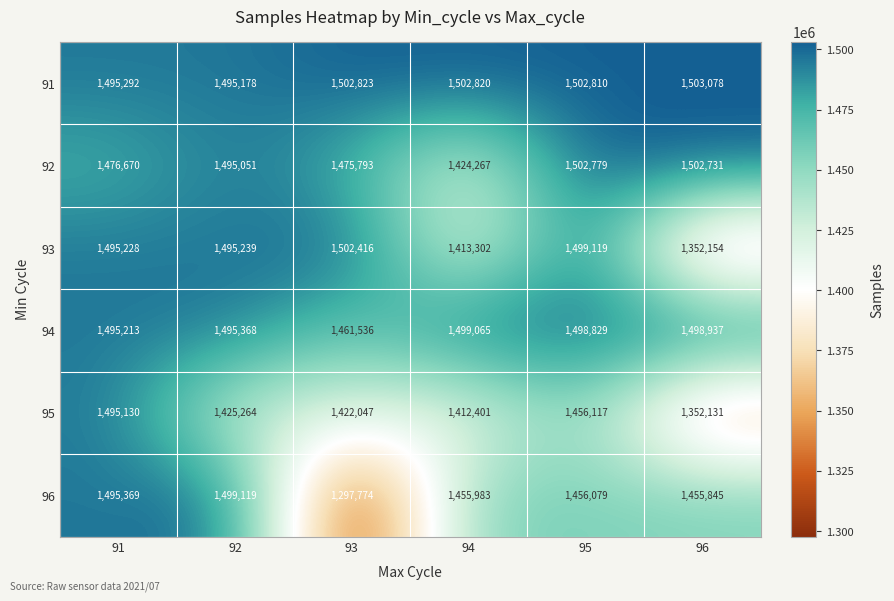

True or false: 93 has a value of 341643 at 91.

False